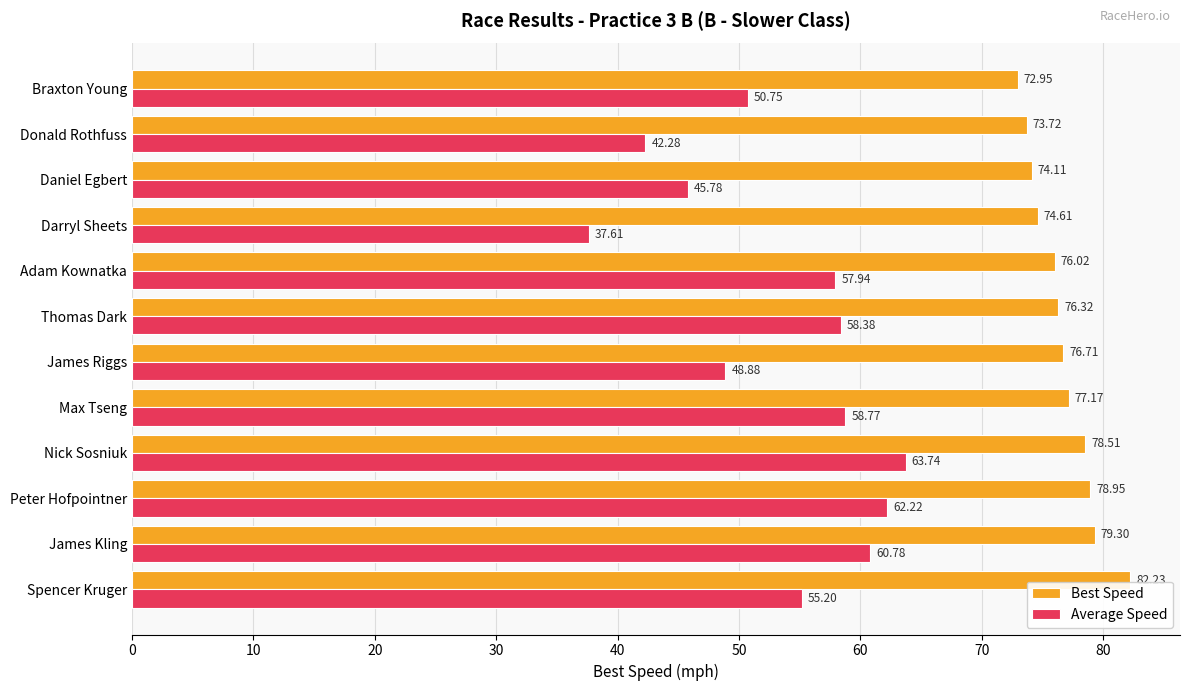

Which series has the widest spread of values?

Average Speed